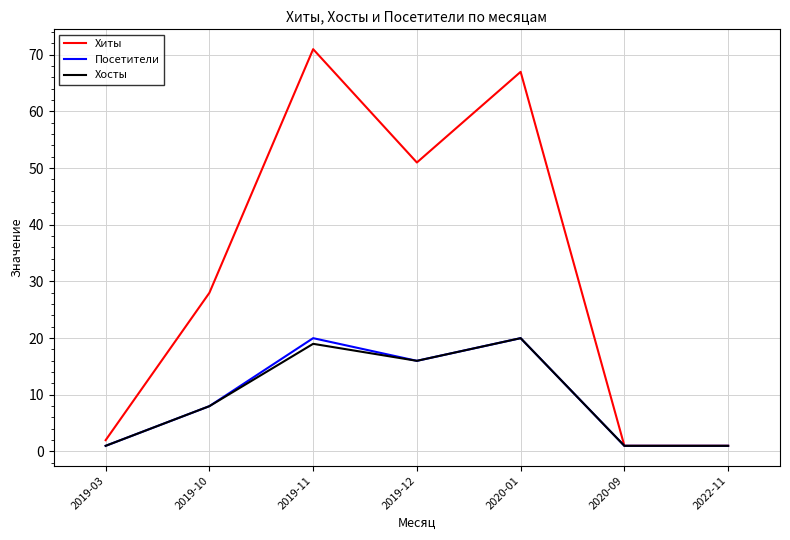

At which label is Посетители closest to 10?

2019-10